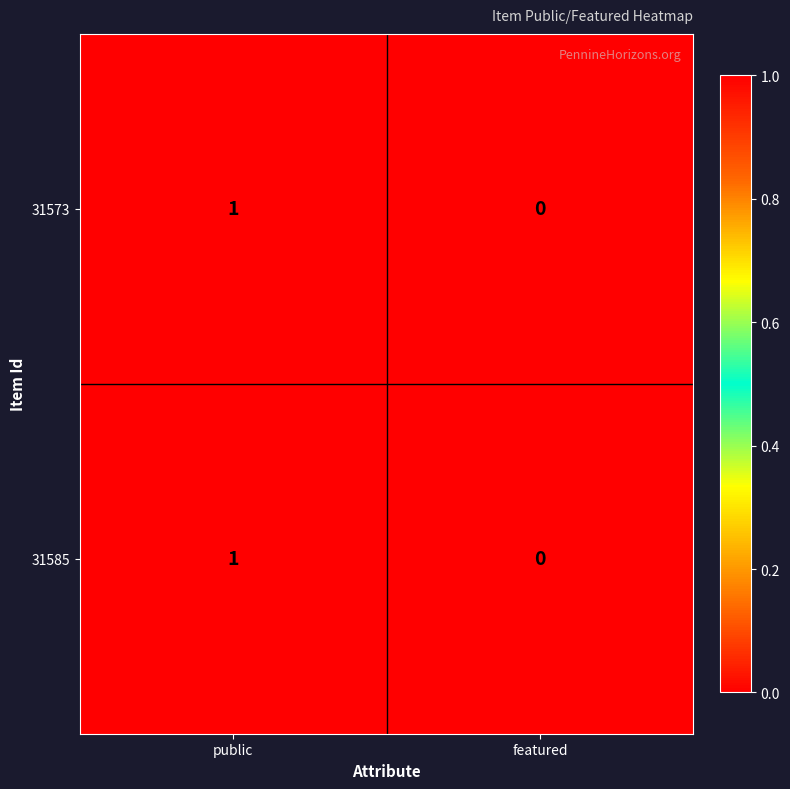

The value of 31585 at public is 1. True or false?

True